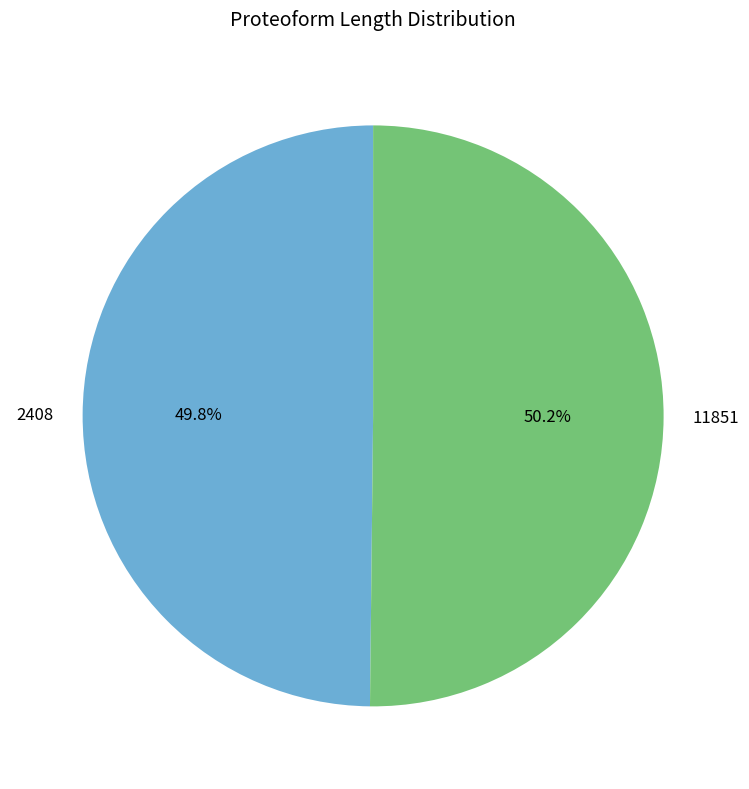

Is there any slice that represents more than half of the pie?

Yes